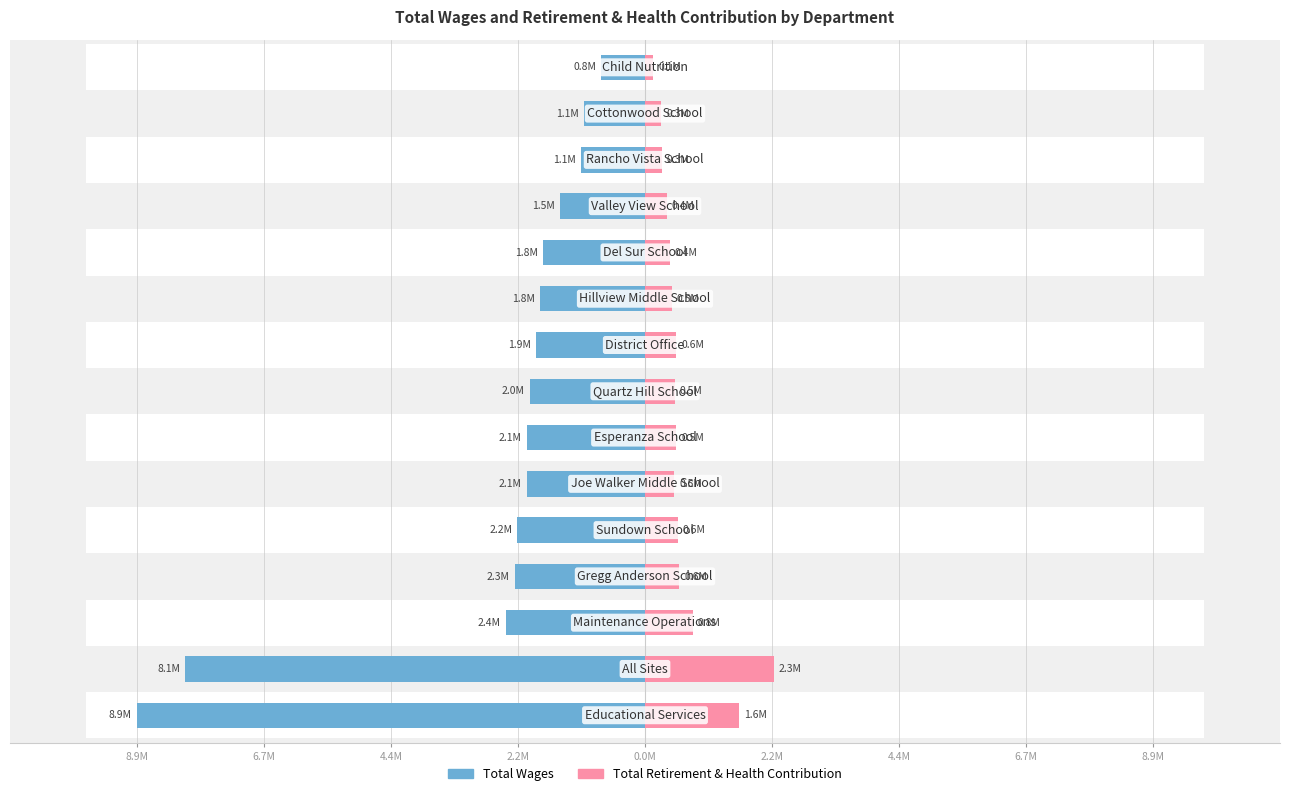

Which series has the largest range (max minus min)?

Total Wages